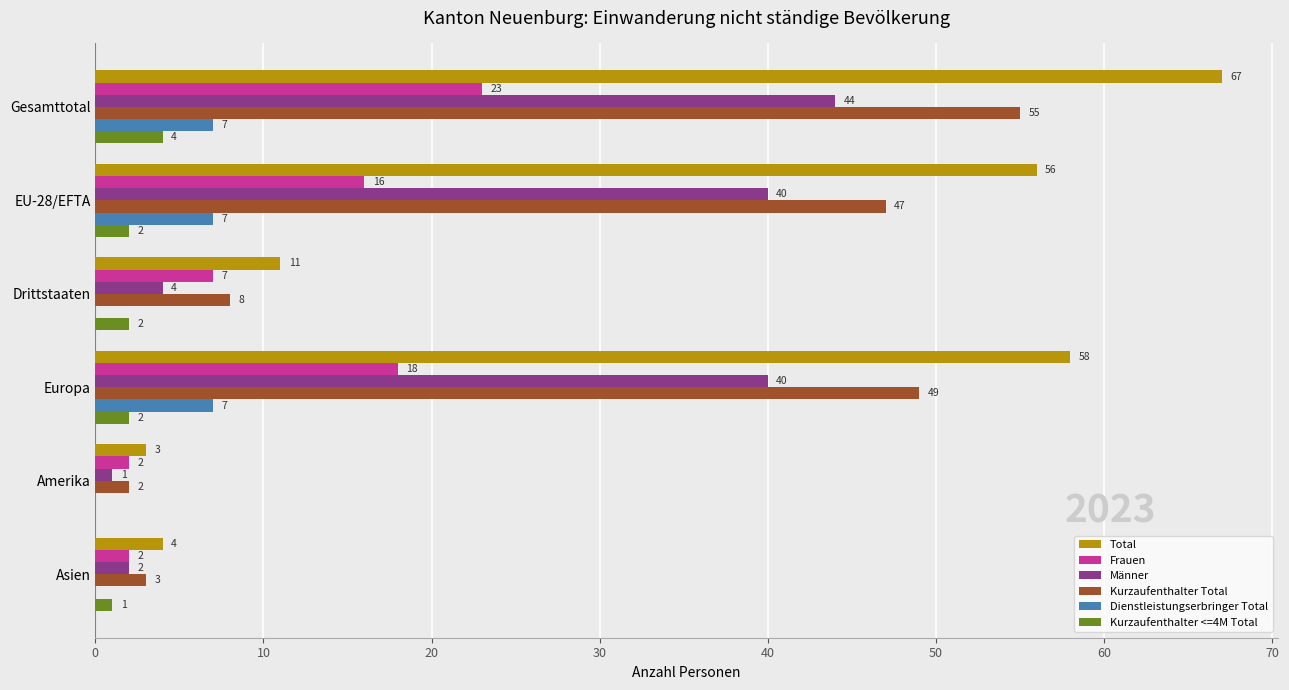

What are all the series names shown in the legend?

Total, Frauen, Männer, Kurzaufenthalter Total, Dienstleistungserbringer Total, Kurzaufenthalter <=4M Total